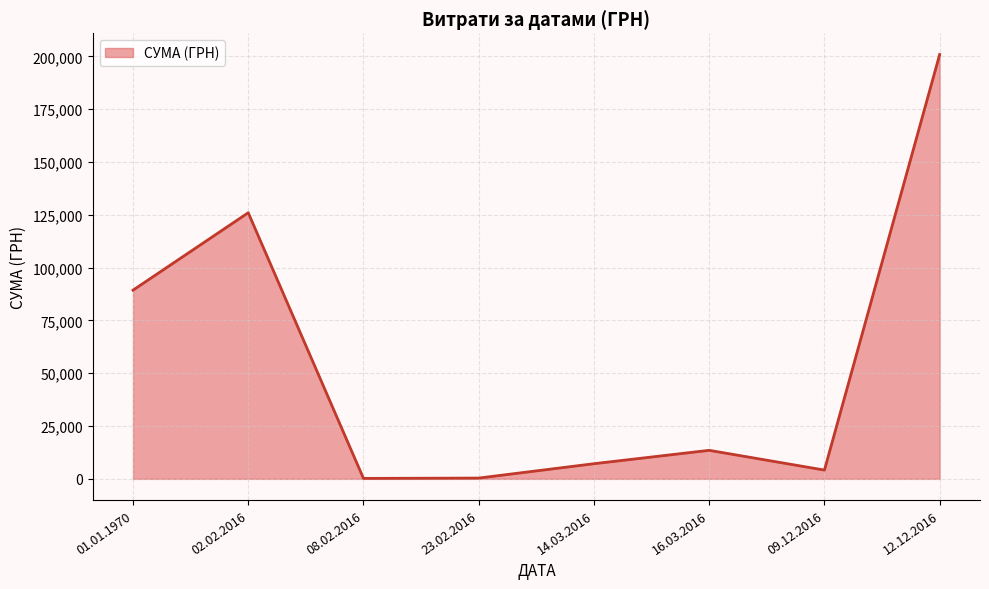

What is the average value?

55206.7